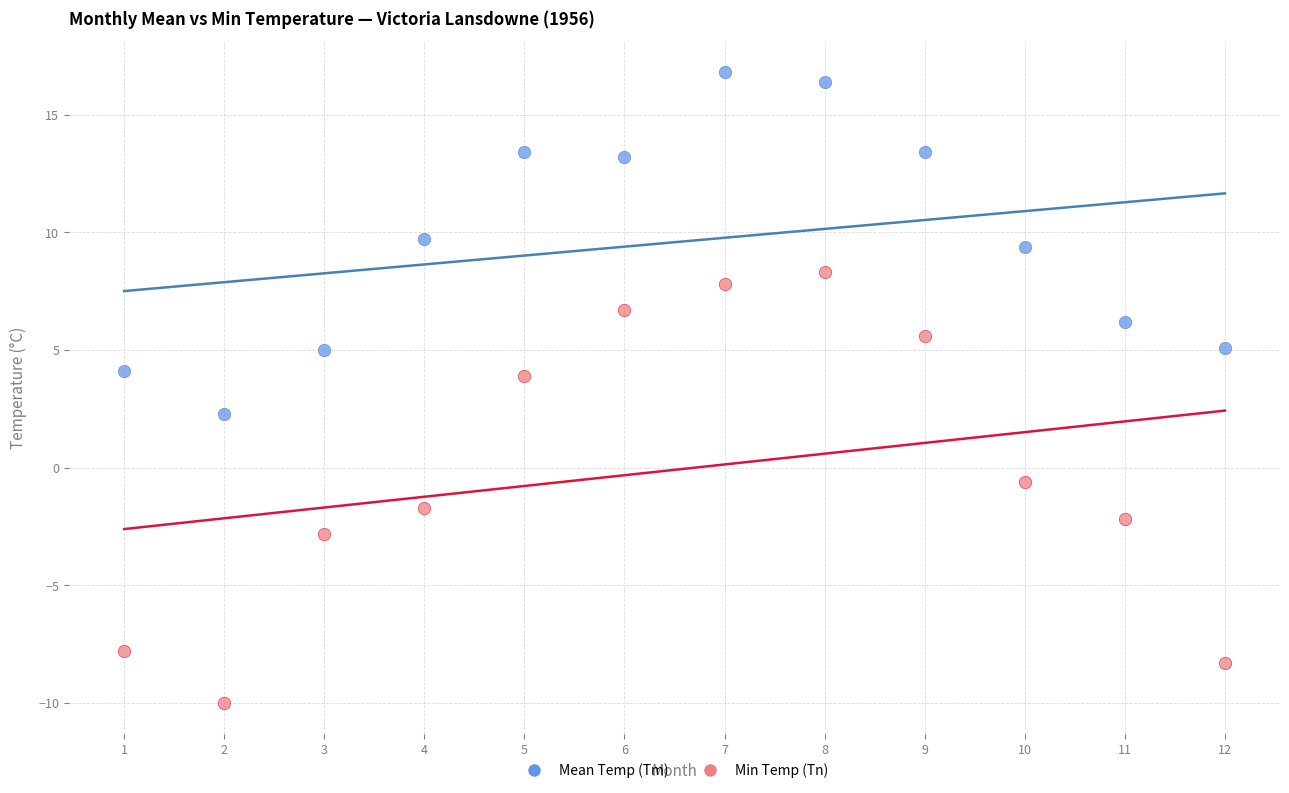

Which series reaches the maximum Y coordinate?

Mean Temp (Tm)